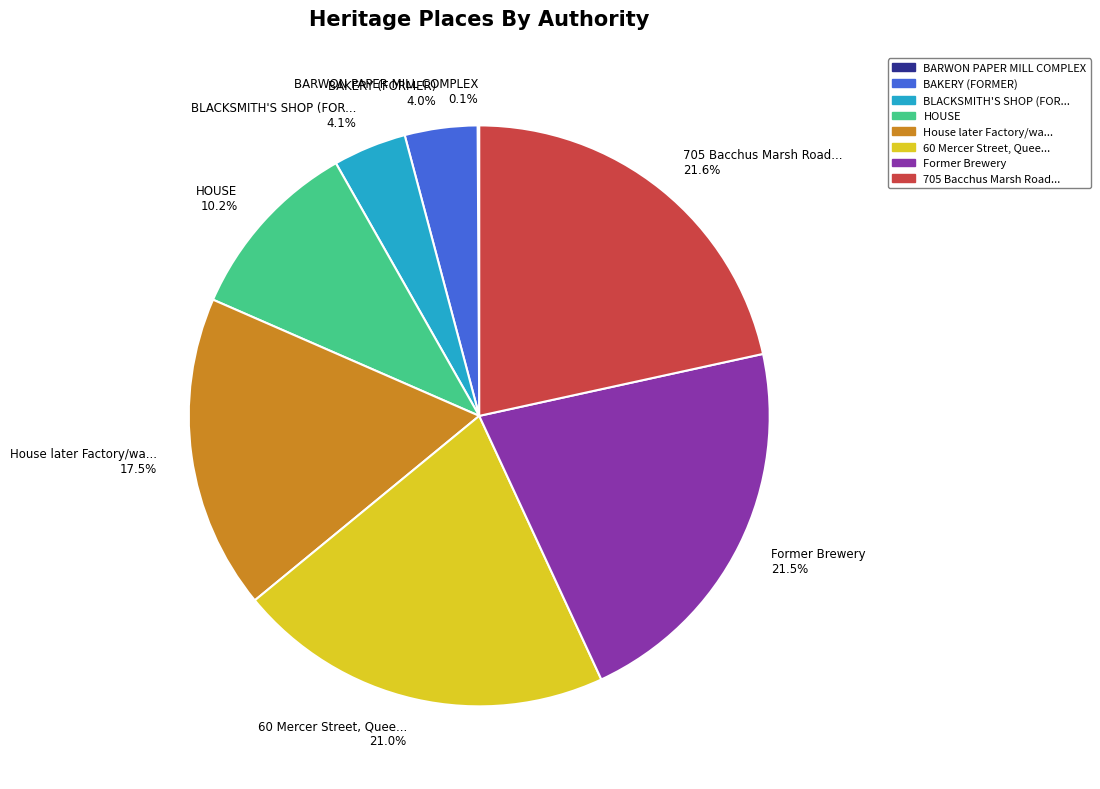

Is there any slice that represents more than half of the pie?

No